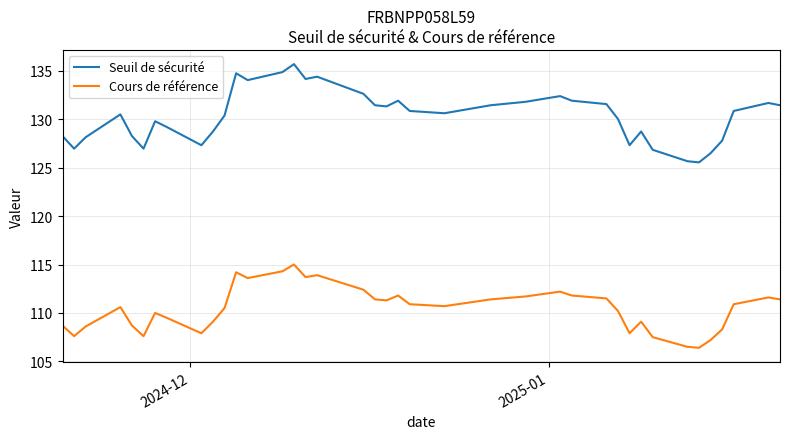

Does the chart display data point markers on the line(s)?

No